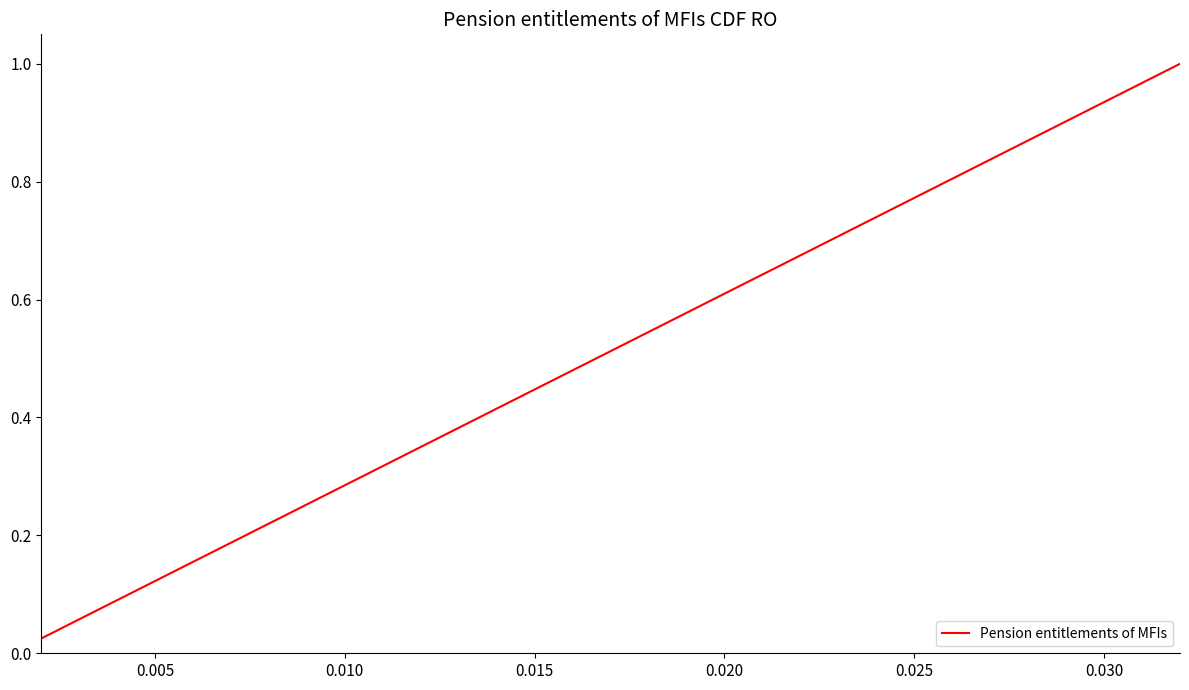

What is the greatest value displayed?

1.0